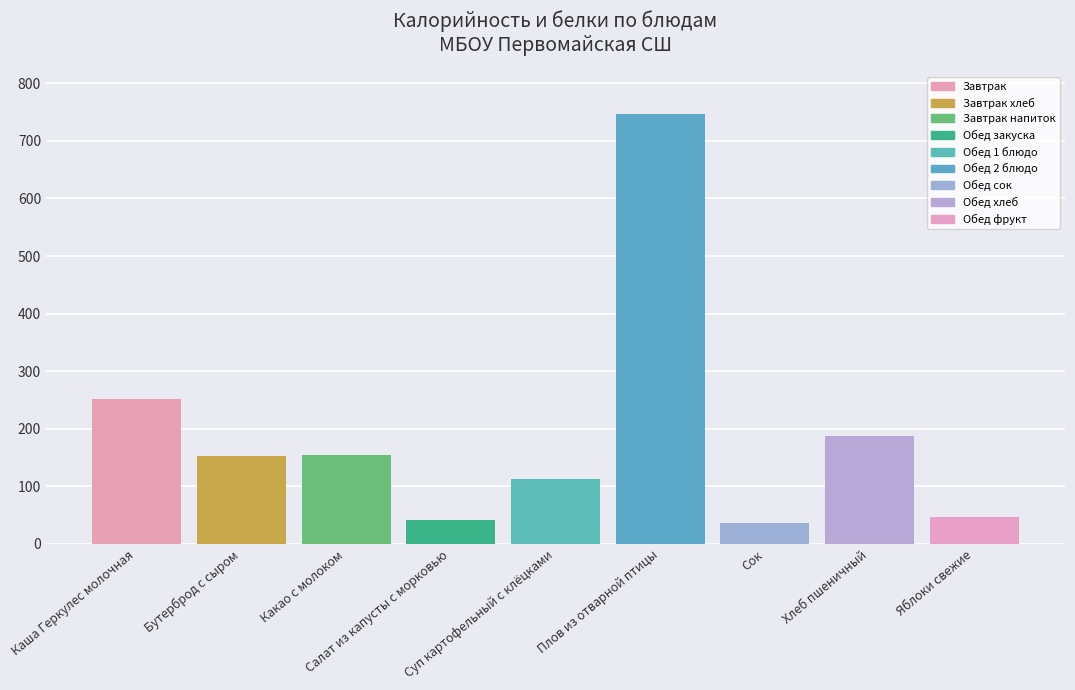

True or false: the data shows 251.9 at Каша Геркулес молочная.

True